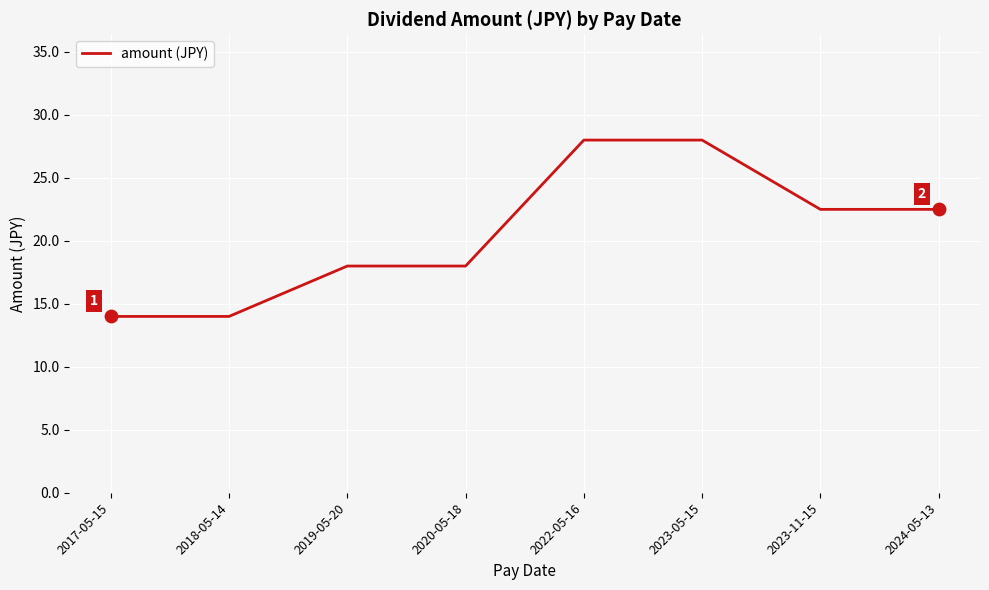

Approximately how many times larger is the value at 2020-05-18 compared to 2017-05-15?

1.3